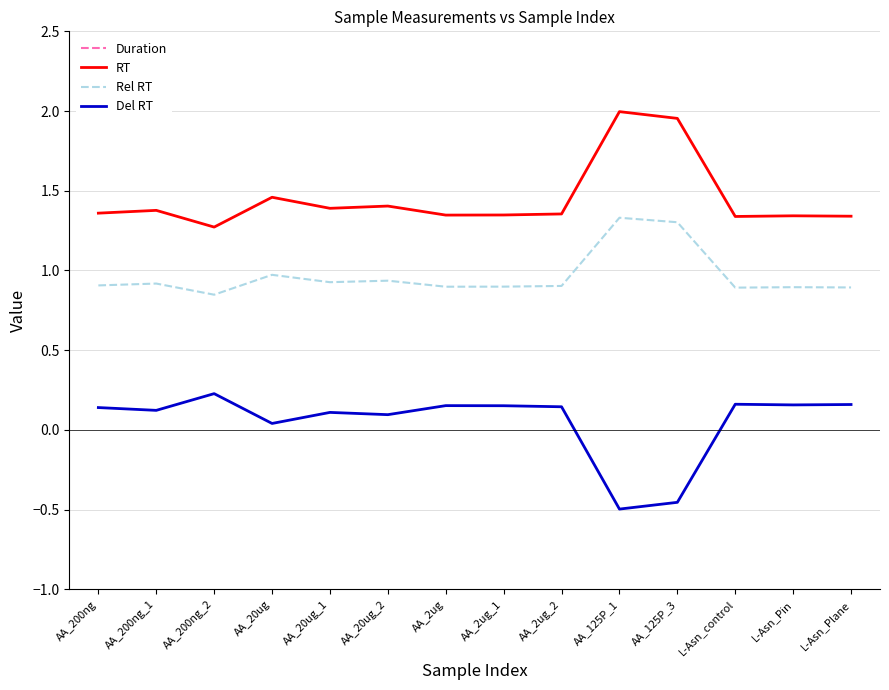

In Rel RT, how many points are higher than both neighbors (excluding endpoints)?

5